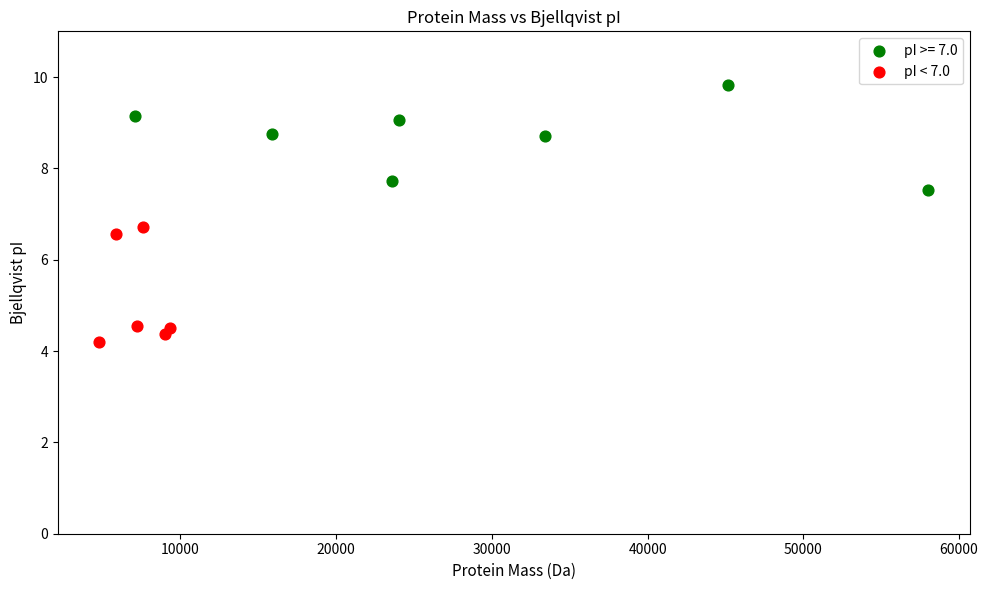

Which series reaches the maximum Y coordinate?

pI >= 7.0